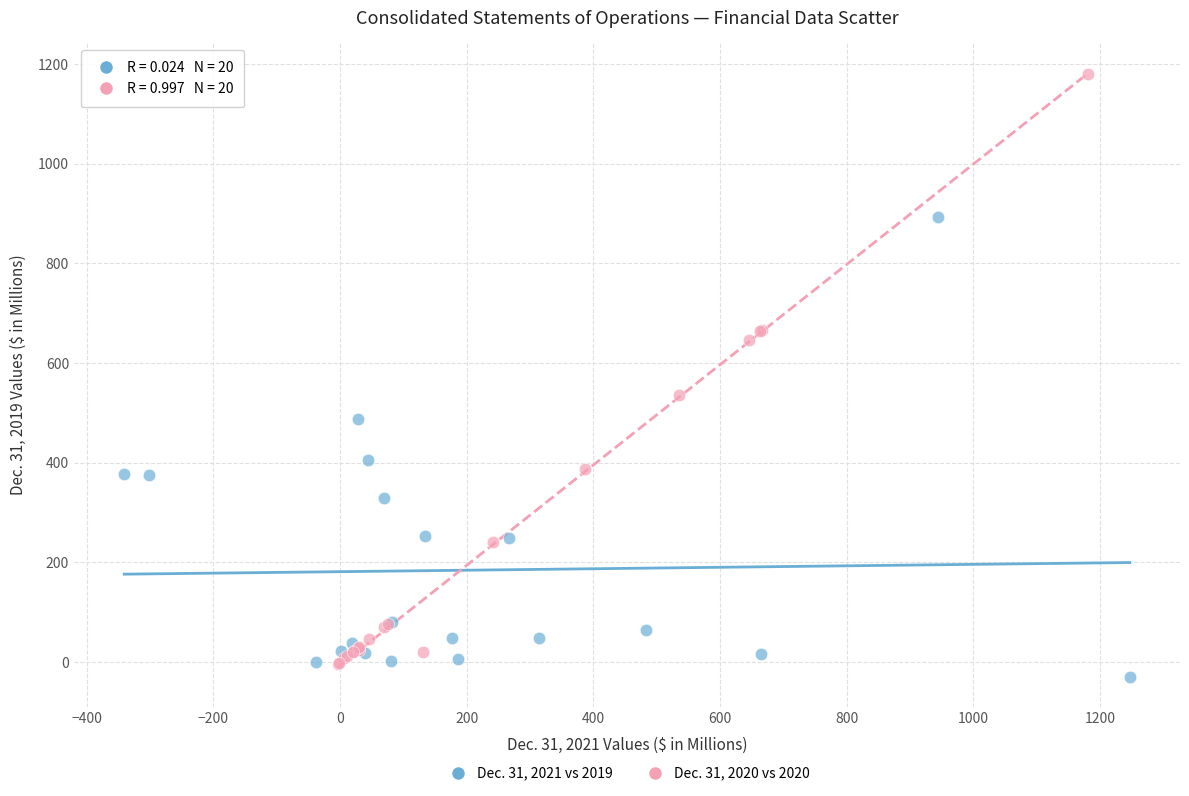

Which series has the widest spread of Y values?

Dec. 31, 2020 vs 2020